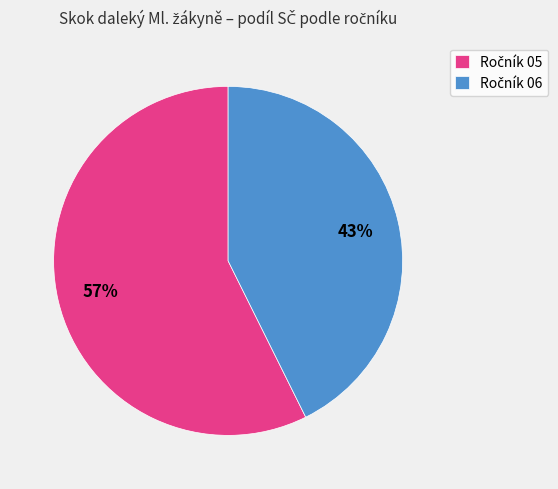

To the nearest percent, what is the average slice percentage?

50%